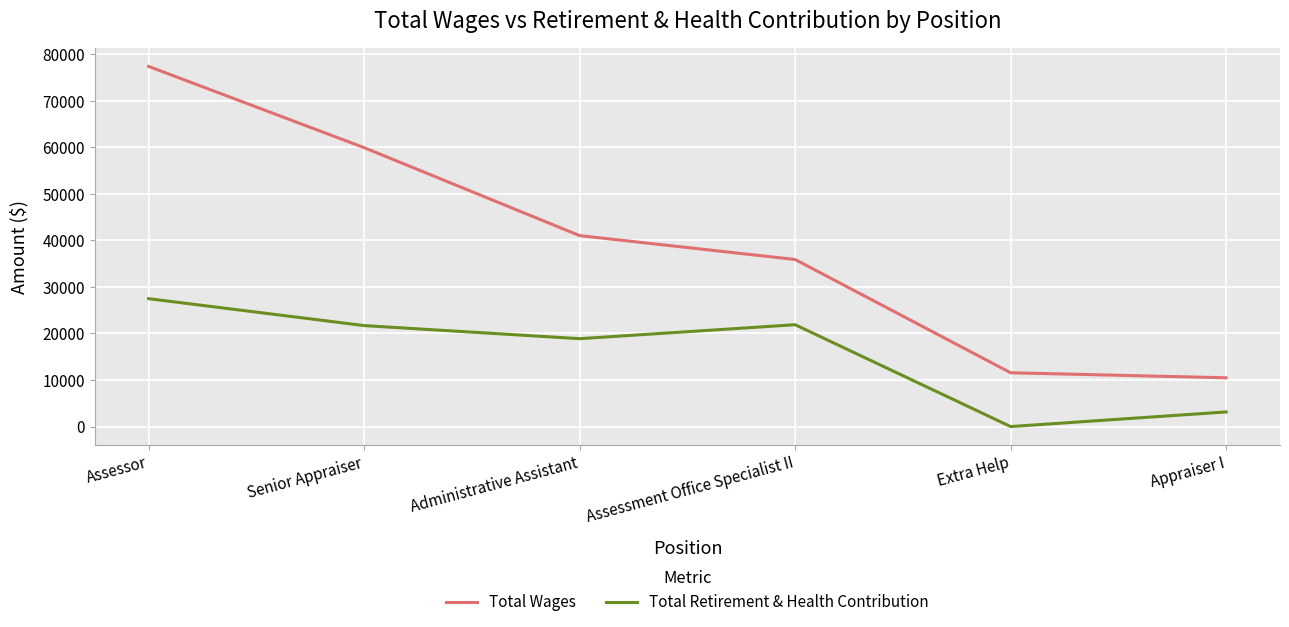

How many categories are shown in the chart?

6